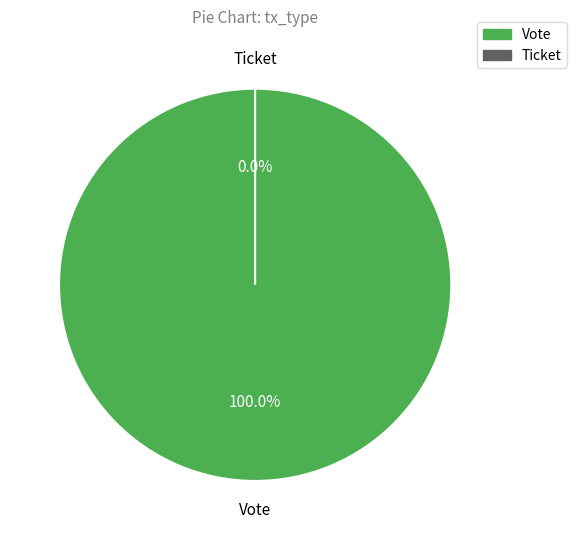

The Ticket slice represents 8% of the pie. True or false?

False